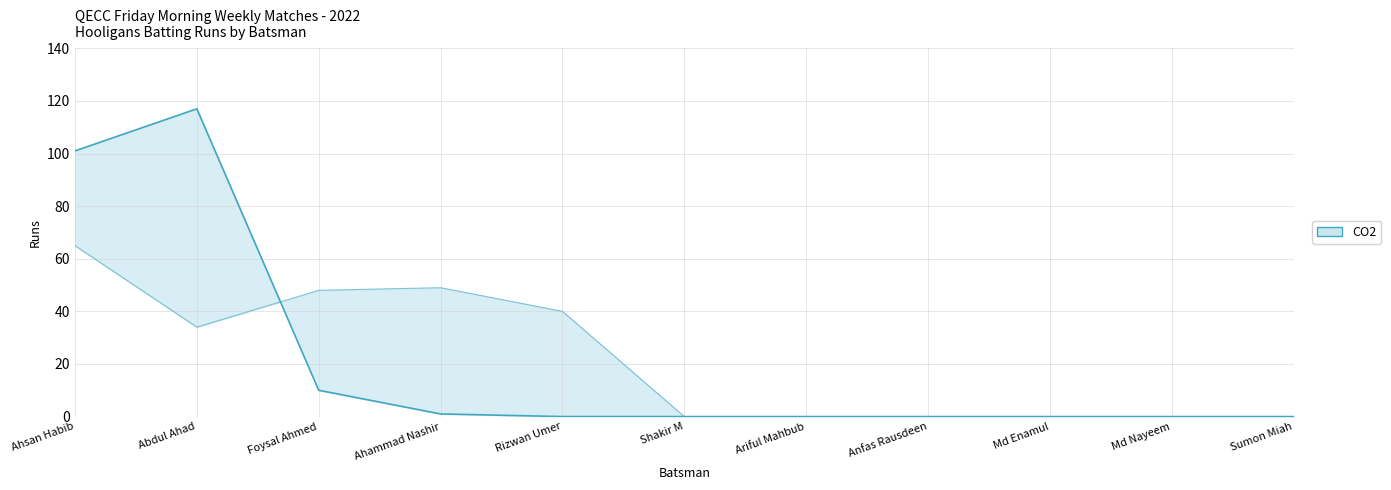

True or false: CS Warriors Bowling Runs has more than 2 interior local peaks.

False